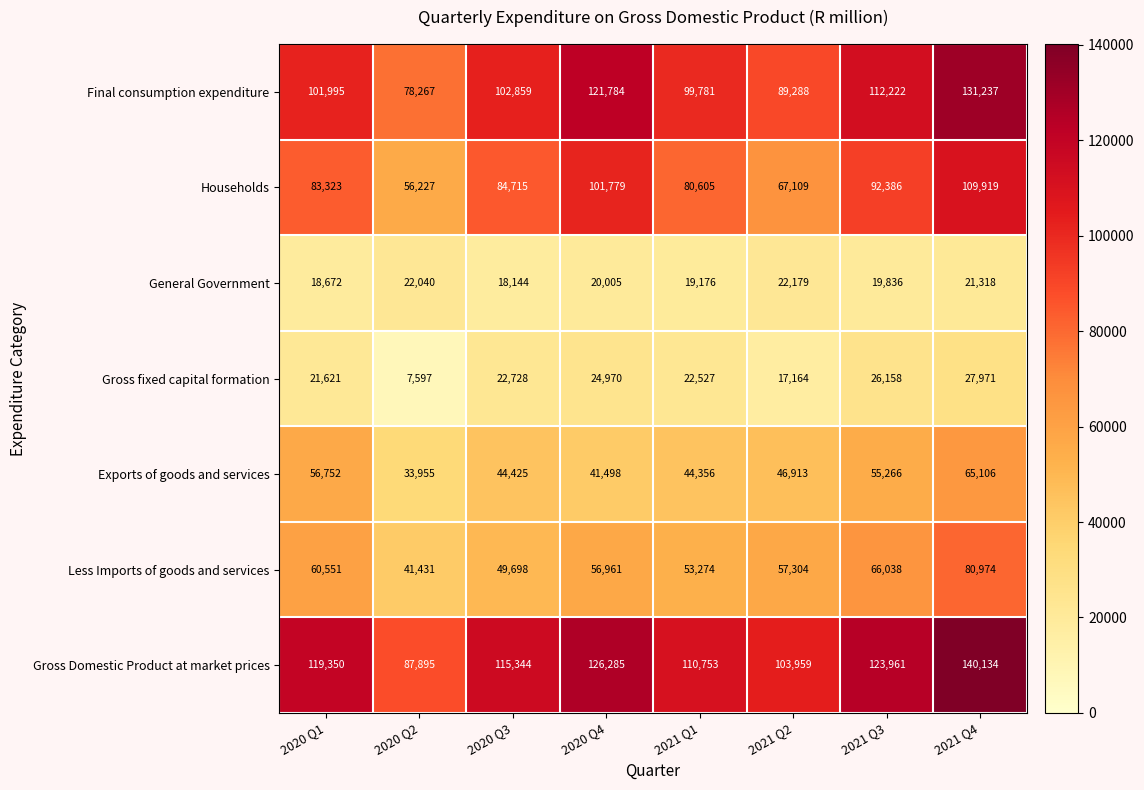

Count the number of data series in this chart.

7